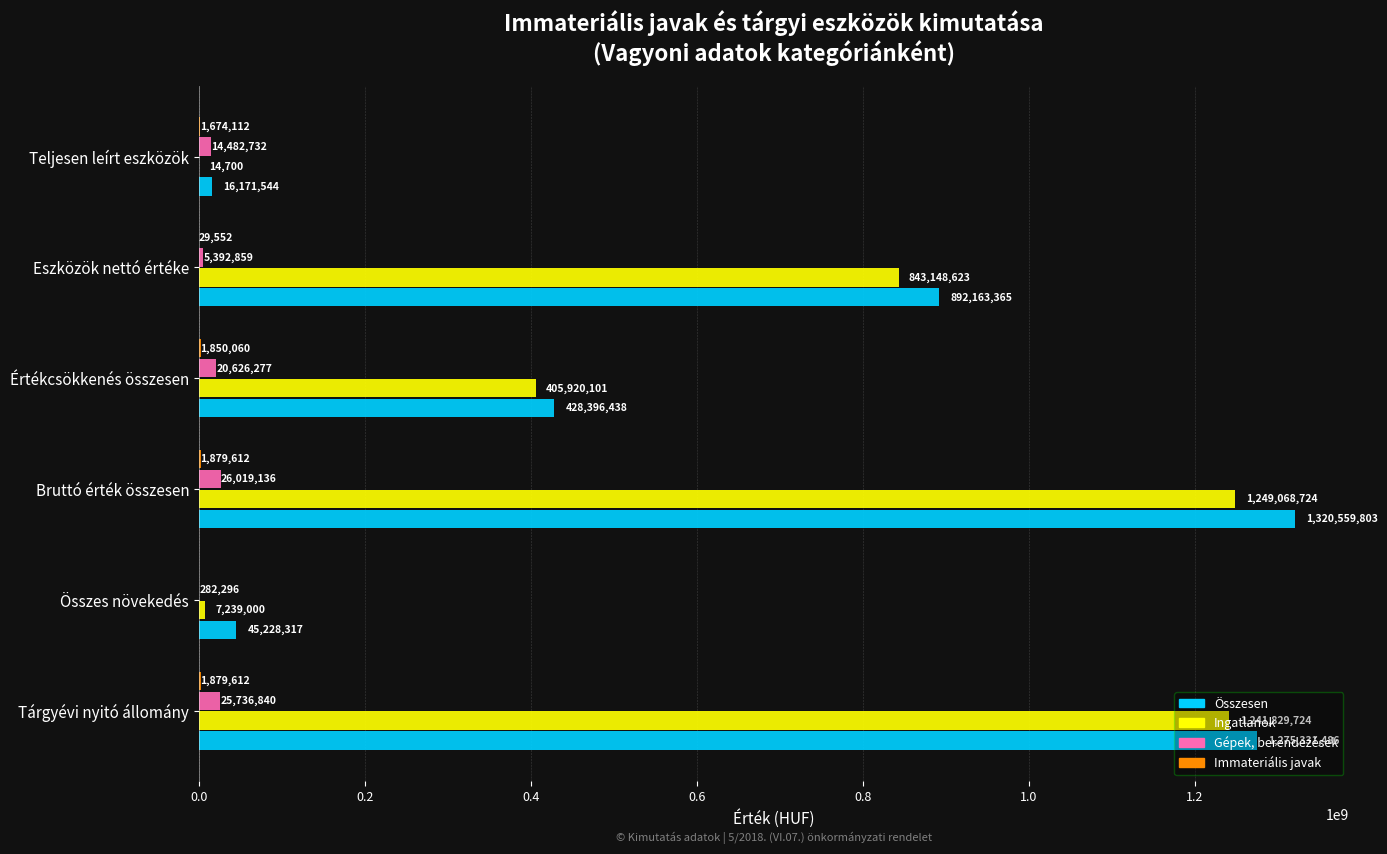

The value of Összesen at Teljesen leírt eszközök is 16171544. True or false?

True